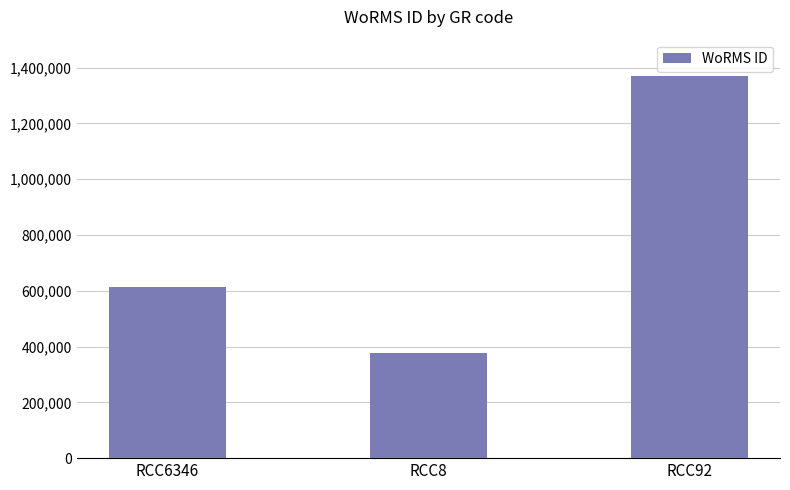

Approximately how many times larger is the value at RCC6346 compared to RCC8?

1.6